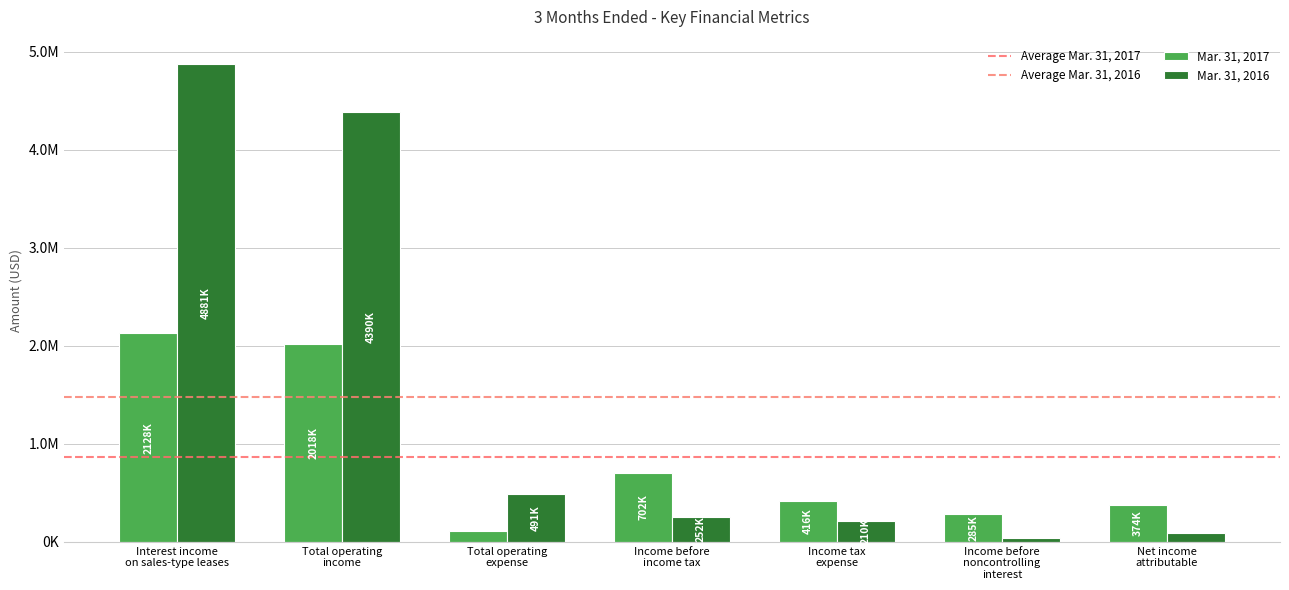

What is the sum of the Mar. 31, 2017 values at Interest income
on sales-type leases and Income tax
expense?

2544319